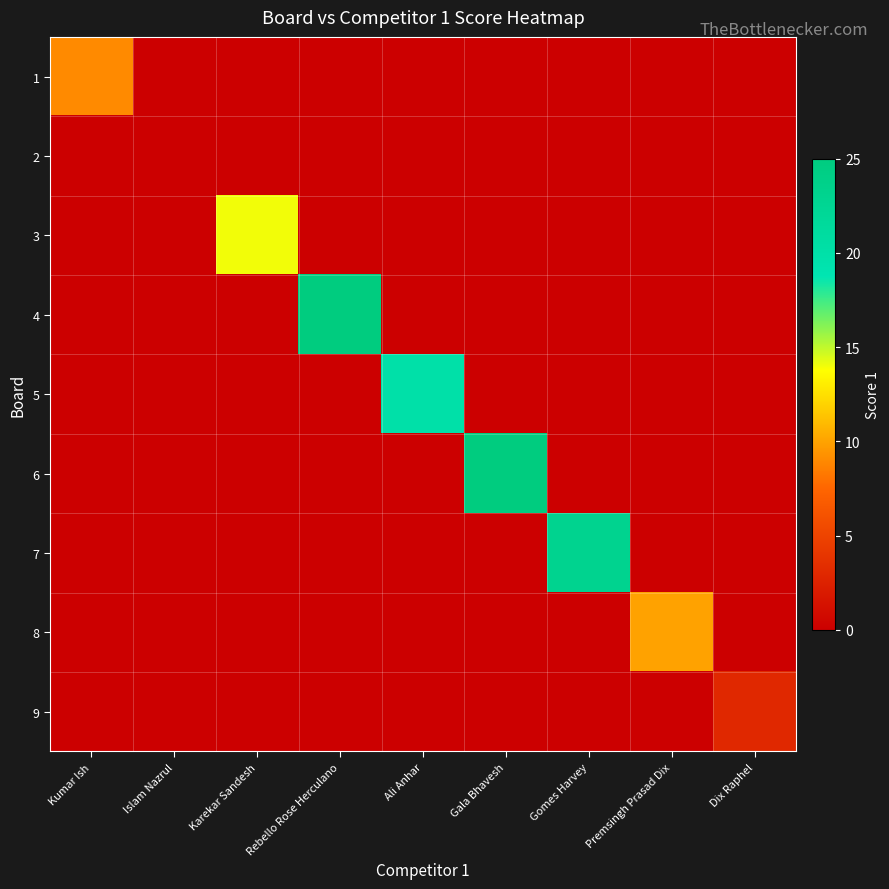

What is the difference between the highest and lowest values at Karekar Sandesh?

14